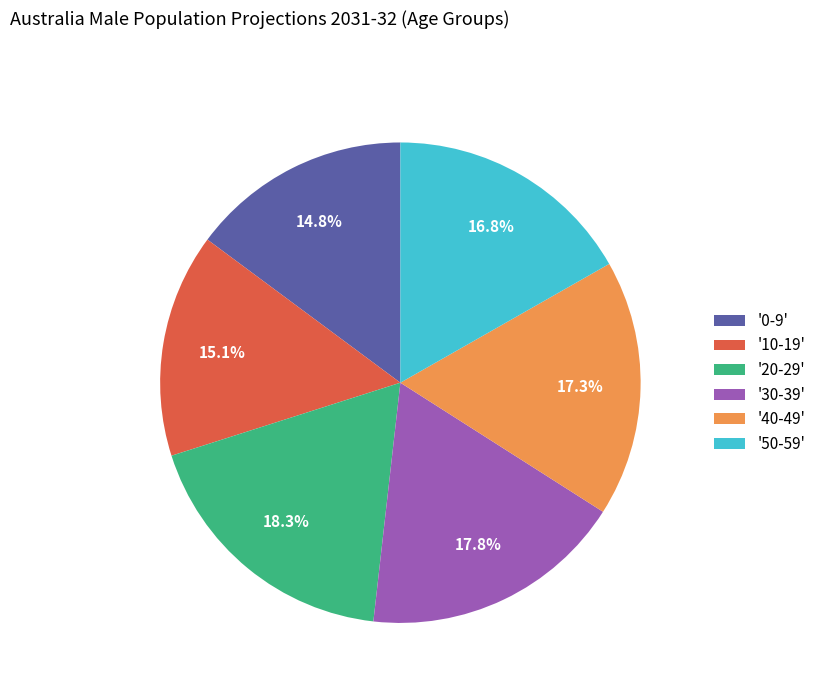

Does any single category account for the majority?

No